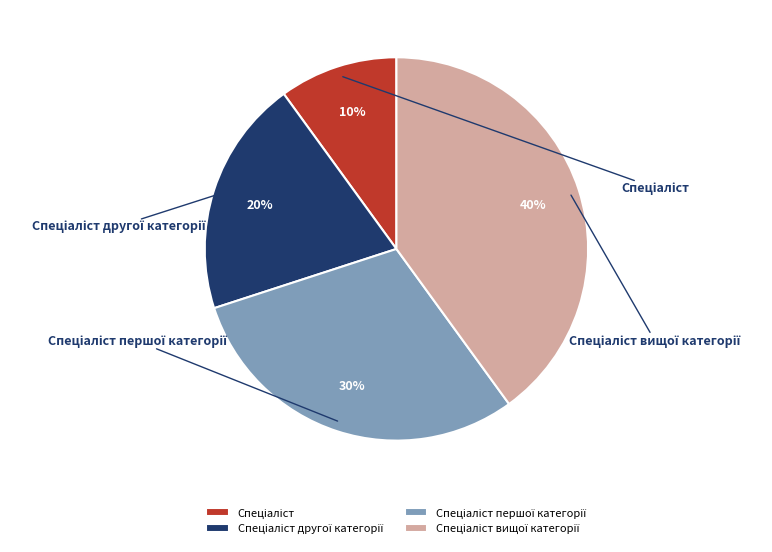

What is the largest slice in the pie chart?

Спеціаліст вищої категорії